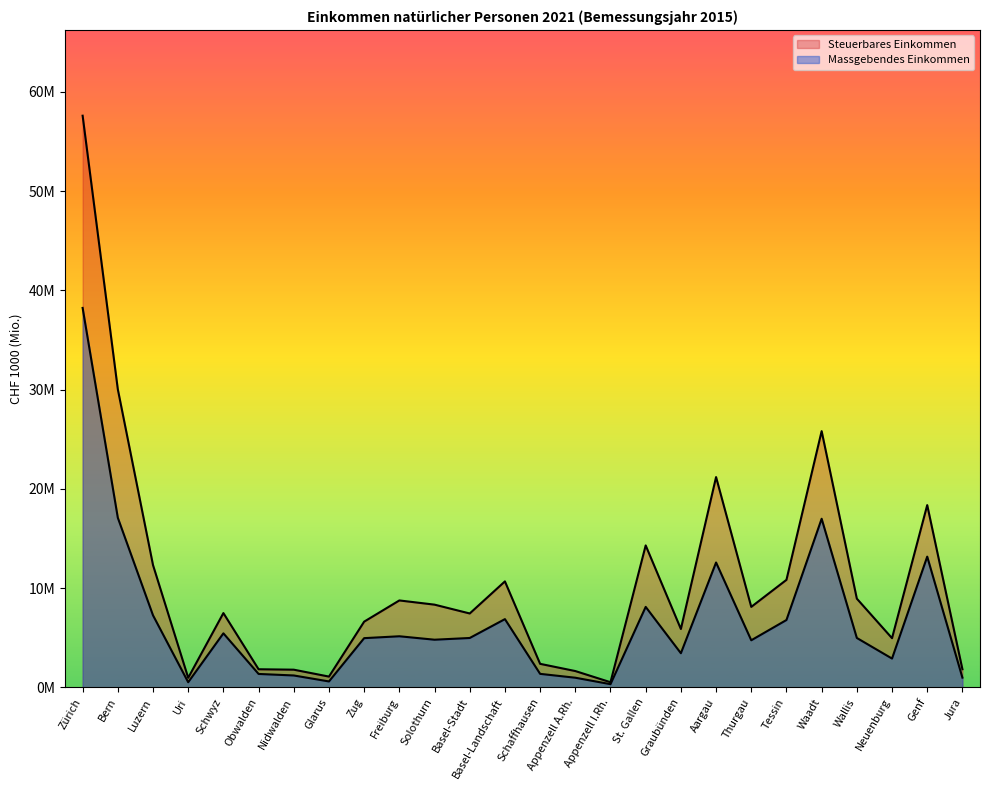

Rank the series by their average value, from lowest to highest.

Massgebendes Einkommen, Steuerbares Einkommen